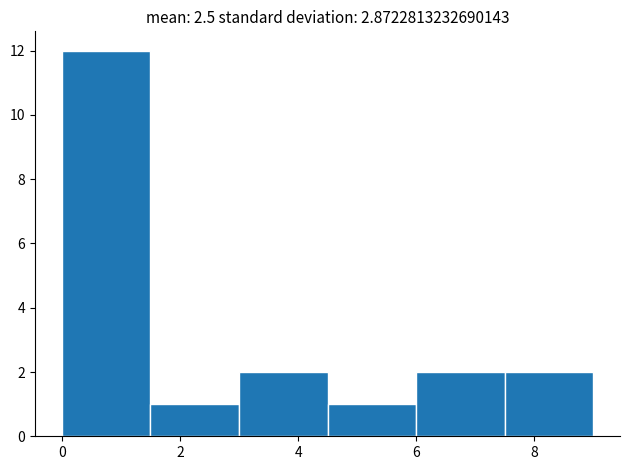

Reading left to right, list every bar in this chart as the range it spans on the x-axis followed by its height. Neither the bar edges nor the heights are printed on the chart, so give them approximately, as read against the axes.

0.0 to 1.5: 12
1.5 to 3.0: 1
3.0 to 4.5: 2
4.5 to 6.0: 1
6.0 to 7.5: 2
7.5 to 9.0: 2